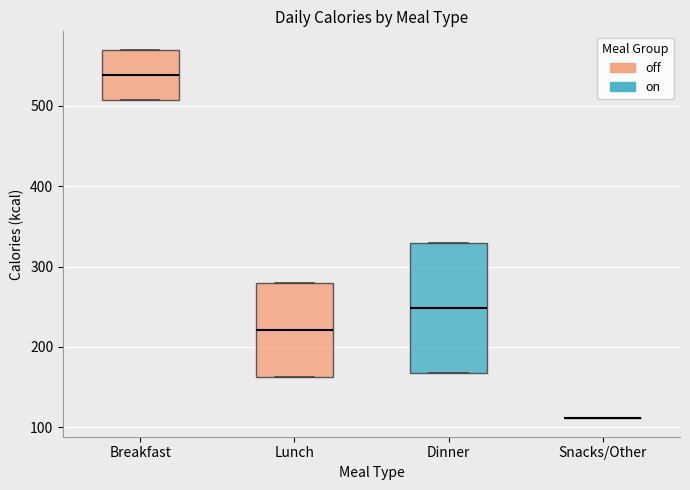

Reading left to right, transcribe this box plot: for each box, give where its median line is, the range the box spans, and where its two whiskers end, as read against the y-axis. The values are not printed on the chart, so give them approximately, as read against the axis.

Breakfast: median 540, box 510 to 570, whiskers 510 to 570
Lunch: median 220, box 160 to 280, whiskers 160 to 280
Dinner: median 250, box 170 to 330, whiskers 170 to 330
Snacks/Other: box collapsed to a line at 110, whiskers 110 to 110